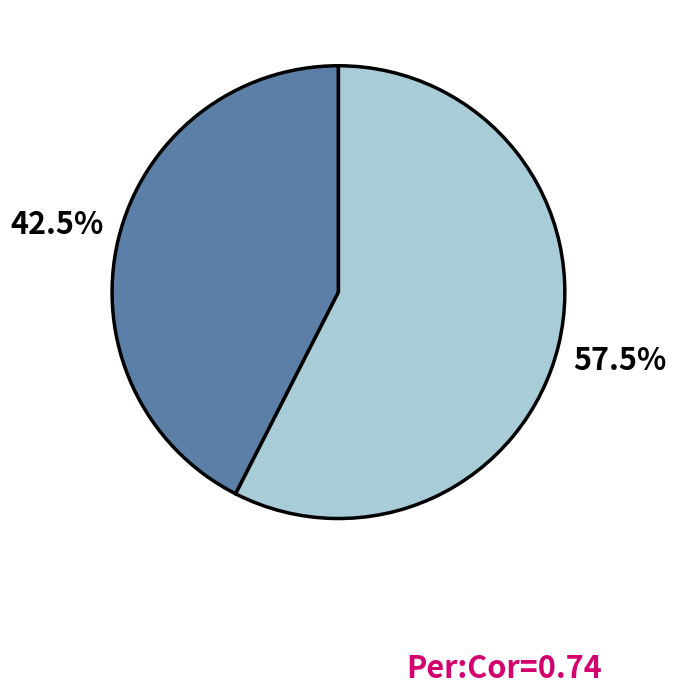

Is there a majority slice in this chart?

Yes